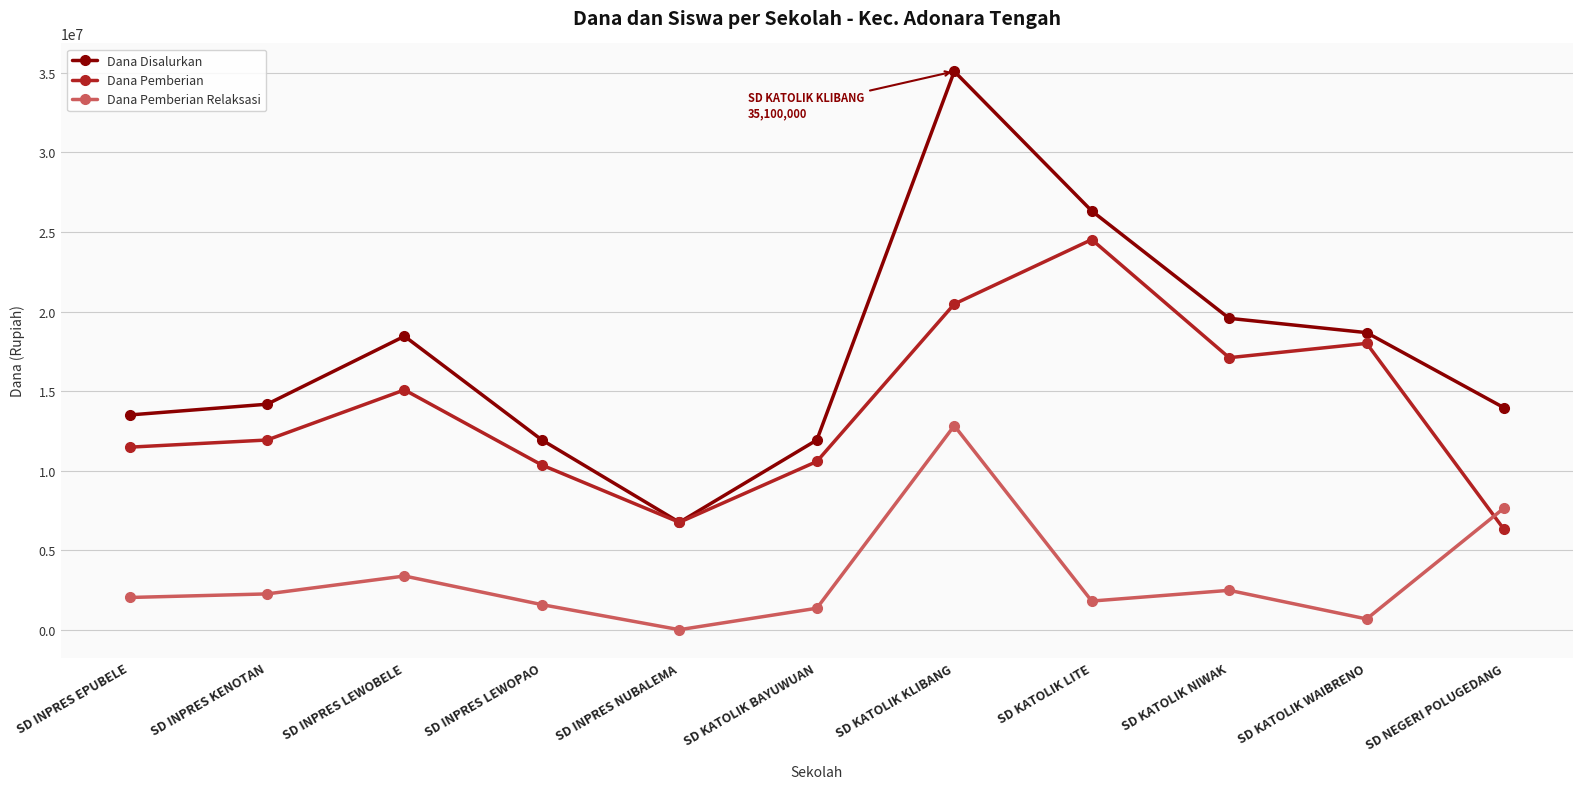

Reading left to right, list all the values displayed in this chart.

Dana Disalurkan: 13500000	14175000	18450000	11925000	6750000	11925000	35100000	26325000	19575000	18675000	13950000
Dana Pemberian: 11475000	11925000	15075000	10350000	6750000	10575000	20475000	24525000	17100000	18000000	6300000
Dana Pemberian Relaksasi: 2025000	2250000	3375000	1575000	0	1350000	12825000	1800000	2475000	675000	7650000